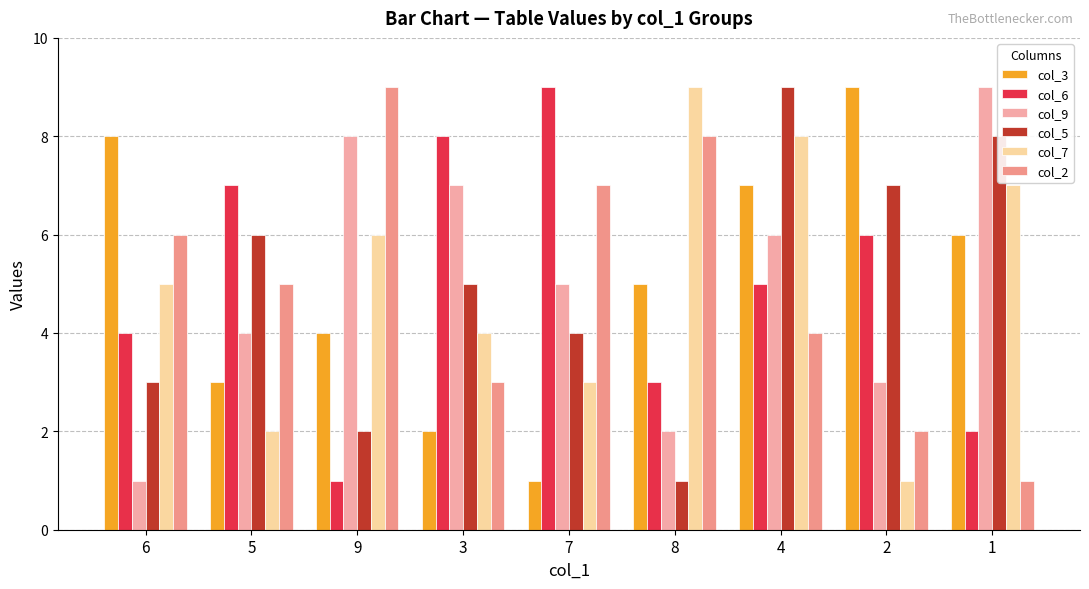

At which category is the sum across all series the highest?

4